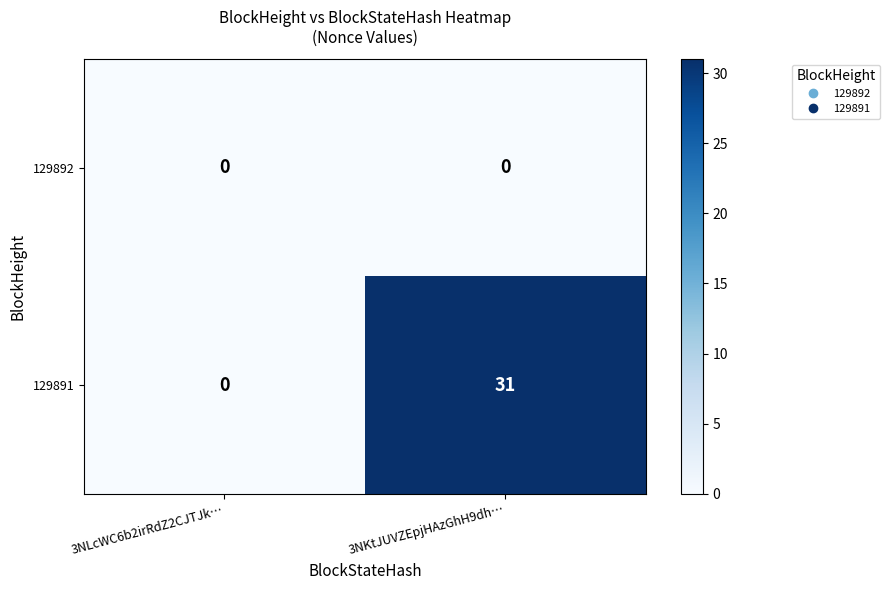

Between 3NLcWC6b2irRdZ2CJTJk… and 3NKtJUVZEpjHAzGhH9dh…, which series saw the biggest shift?

129891